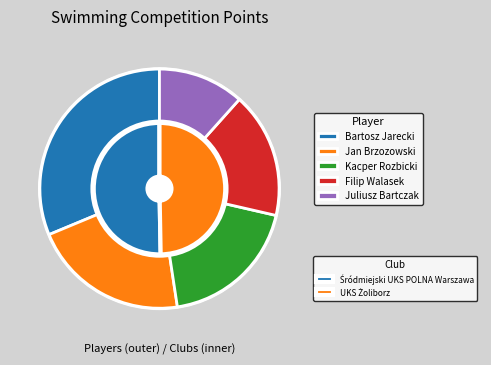

What is the change in value from Bartosz Jarecki to Kacper Rozbicki?

-151